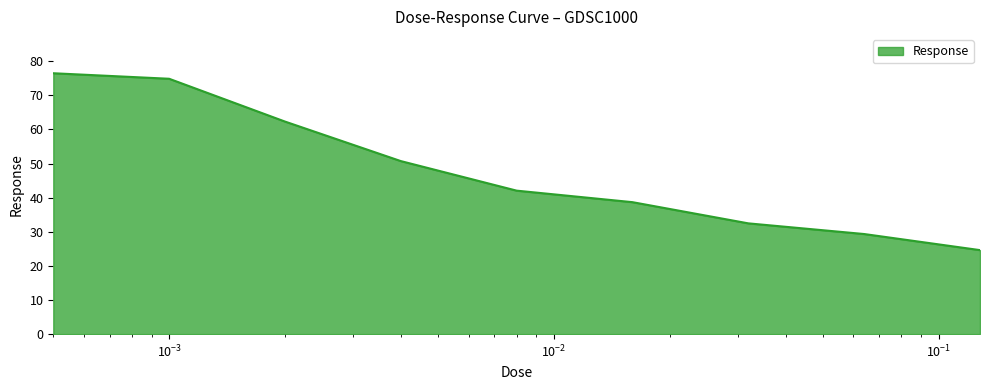

What is the average value?

47.9